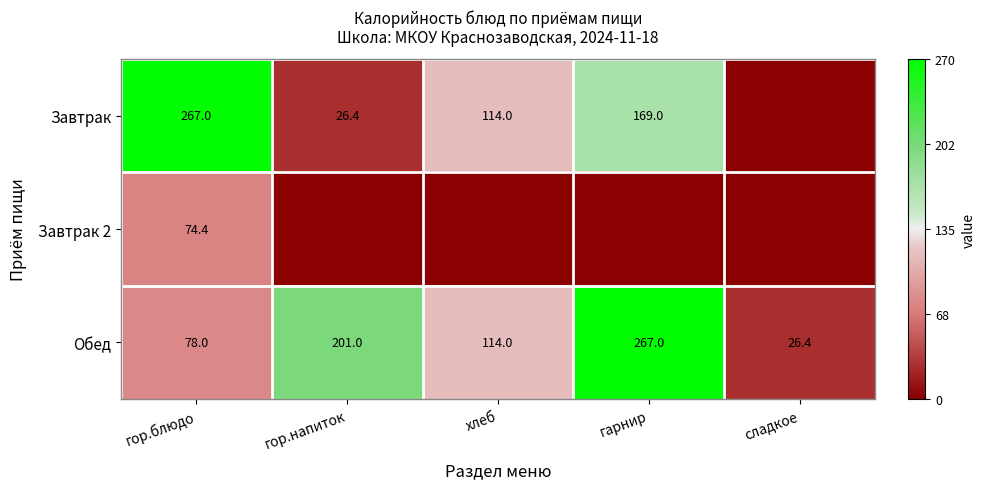

At how many categories does at least one series exceed 0?

3